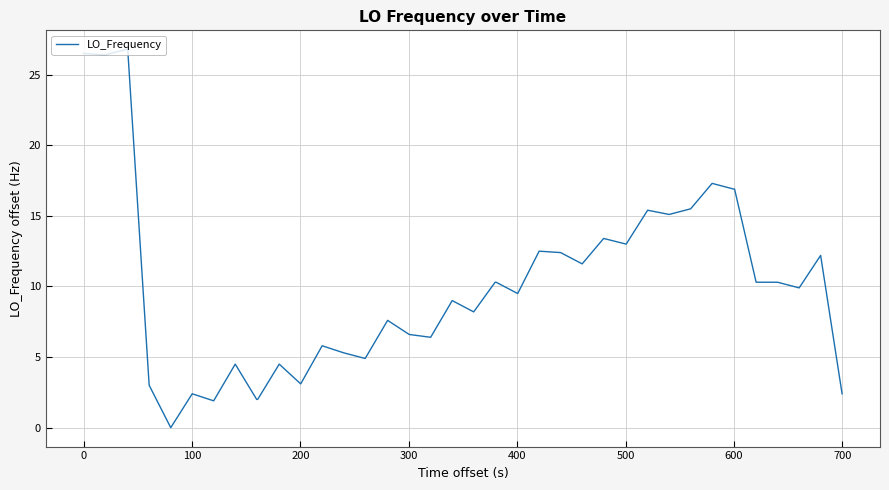

What is the difference between the maximum and minimum values?

26.8